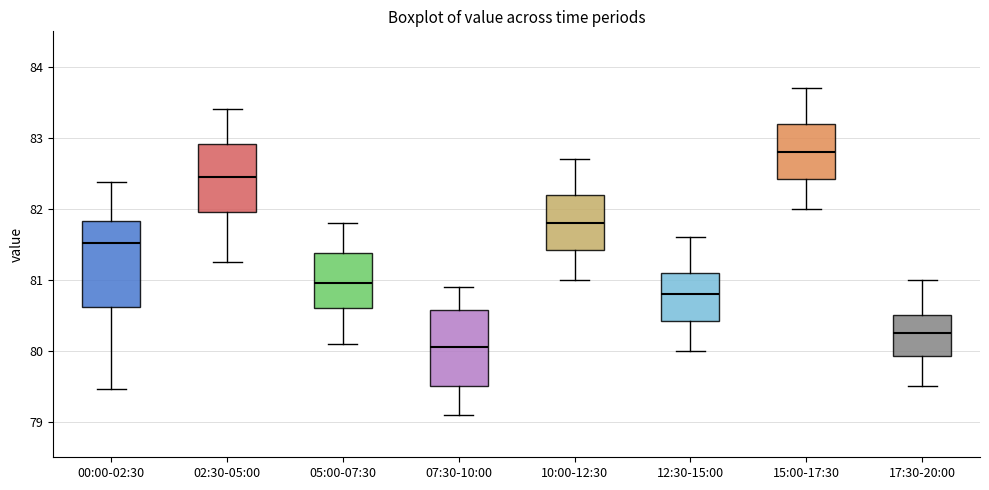

Reading left to right, read every box against the y-axis: the position of its median line, the range the box covers, and the ends of its whiskers. The values are not printed on the chart, so give them approximately, as read against the axis.

00:00-02:30: median 81.5, box 80.6 to 81.8, whiskers 79.5 to 82.4
02:30-05:00: median 82.5, box 82.0 to 82.9, whiskers 81.3 to 83.4
05:00-07:30: median 81.0, box 80.6 to 81.4, whiskers 80.1 to 81.8
07:30-10:00: median 80.1, box 79.5 to 80.6, whiskers 79.1 to 80.9
10:00-12:30: median 81.8, box 81.4 to 82.2, whiskers 81.0 to 82.7
12:30-15:00: median 80.8, box 80.4 to 81.1, whiskers 80.0 to 81.6
15:00-17:30: median 82.8, box 82.4 to 83.2, whiskers 82.0 to 83.7
17:30-20:00: median 80.3, box 79.9 to 80.5, whiskers 79.5 to 81.0